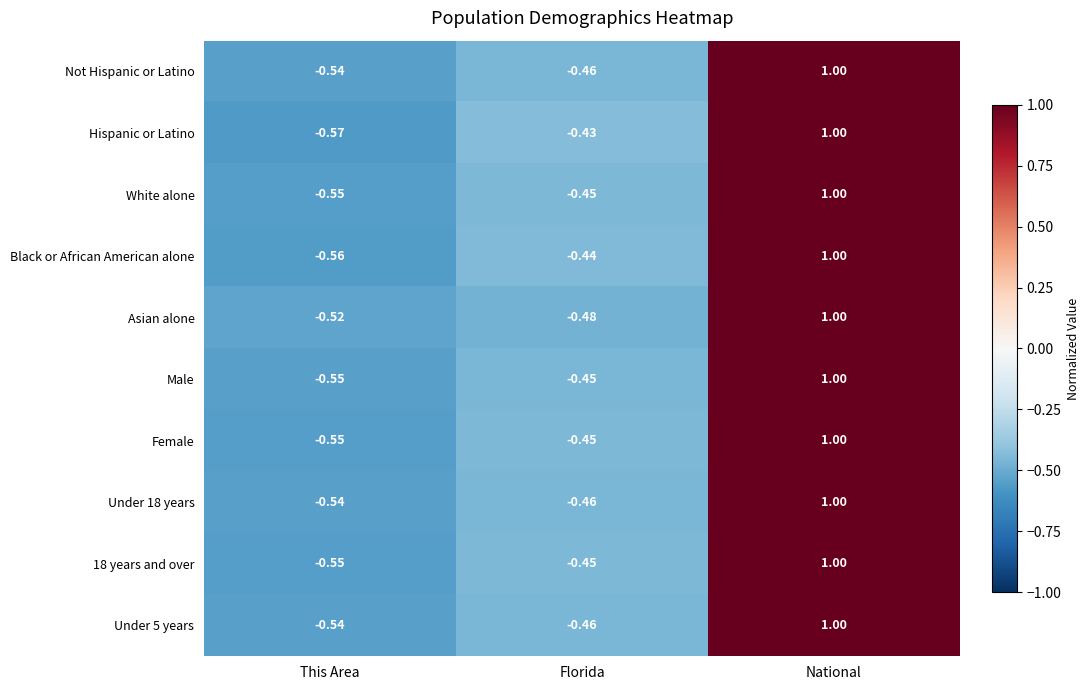

List the labels in order of Female value, smallest first.

This Area, Florida, National